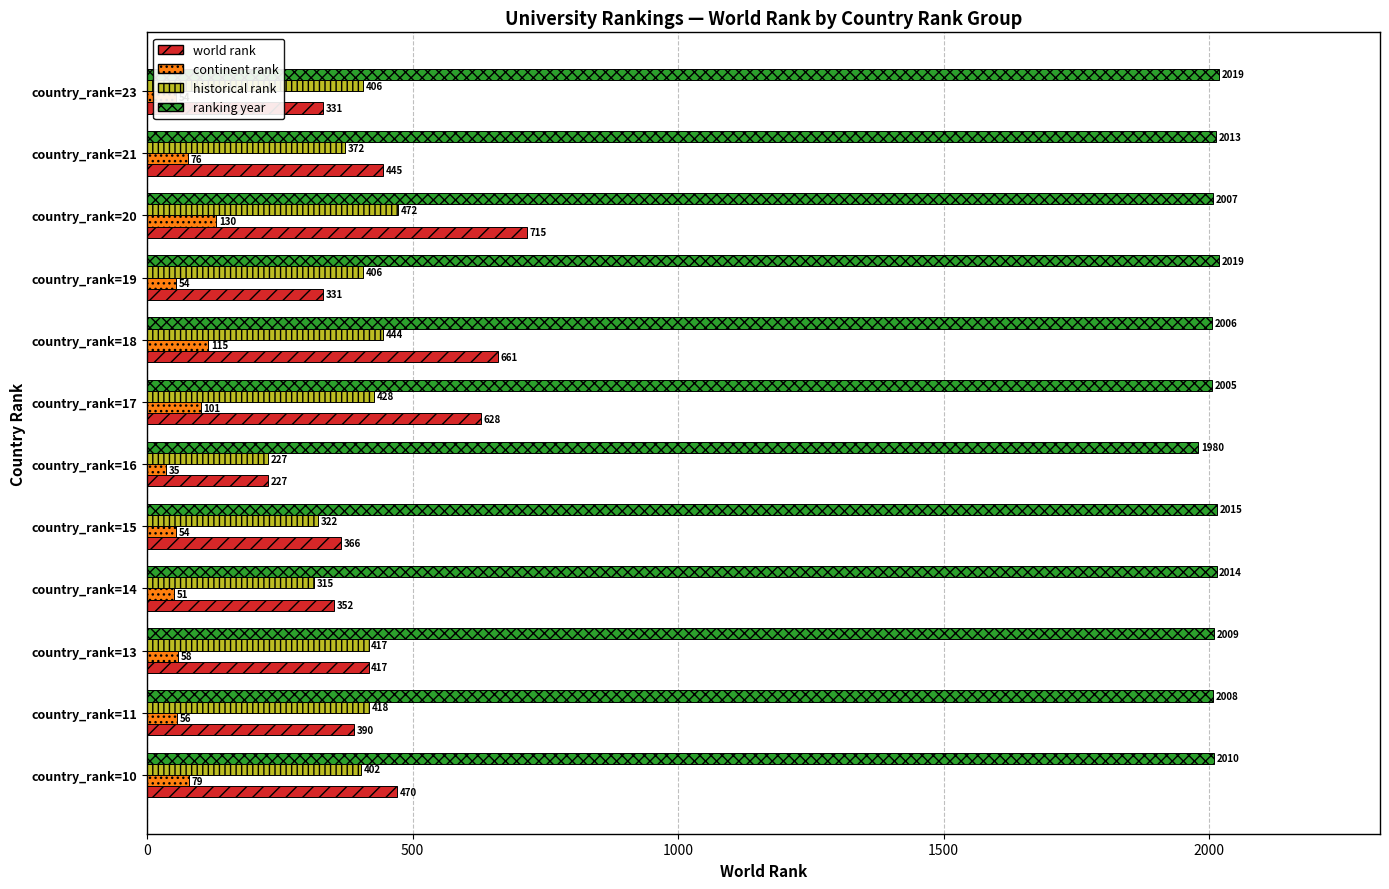

At which category is the sum across all series the highest?

country_rank=20